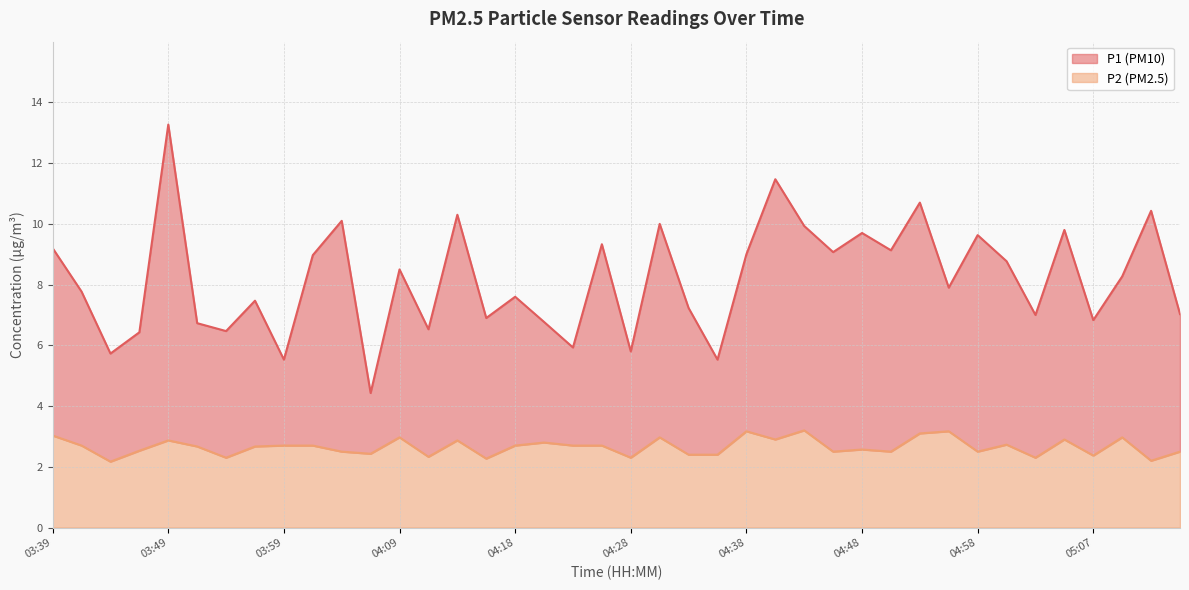

List the series in order of their overall mean, lowest first.

P2, P1